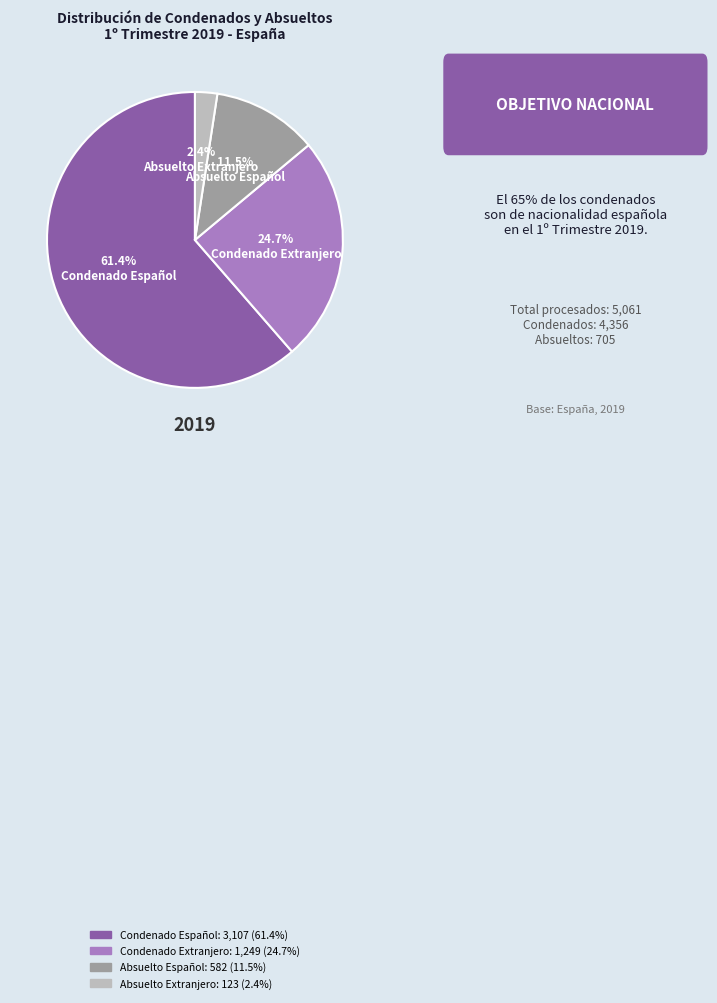

To the nearest percent, what portion does Condenado Extranjero represent?

25%